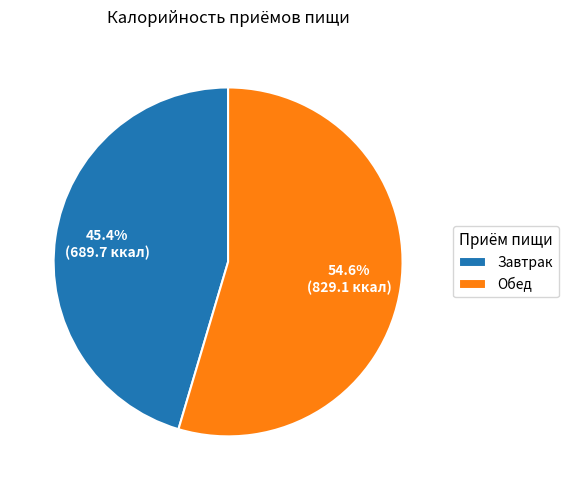

What is the total percentage of Завтрак and Обед?

100.0%